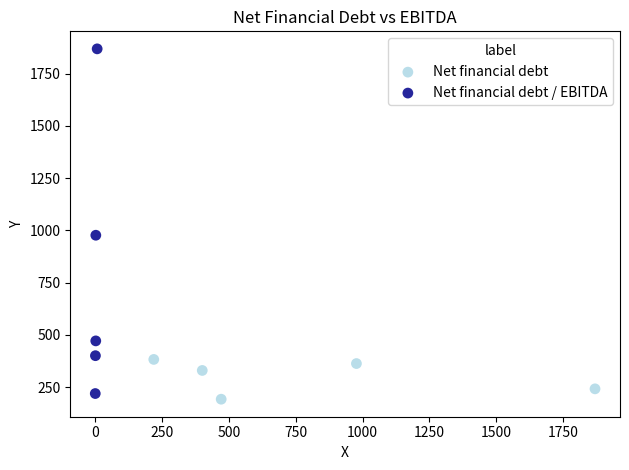

What are all the series names shown in the legend?

Net financial debt, Net financial debt / EBITDA